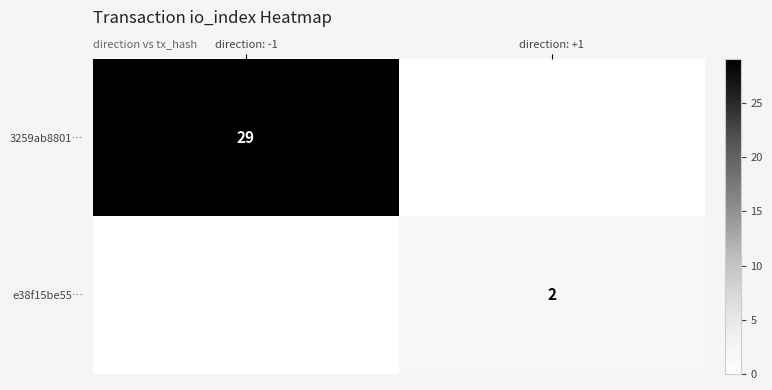

Is it true that e38f15be55… equals 2 at direction: +1?

True